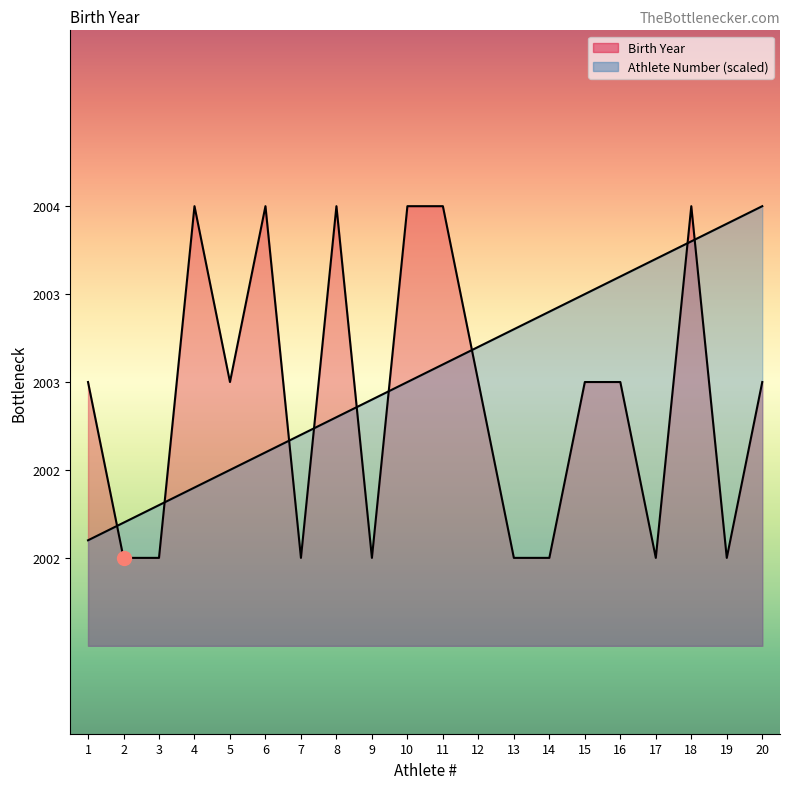

True or false: Athlete Number and Birth Year cross at least once.

True